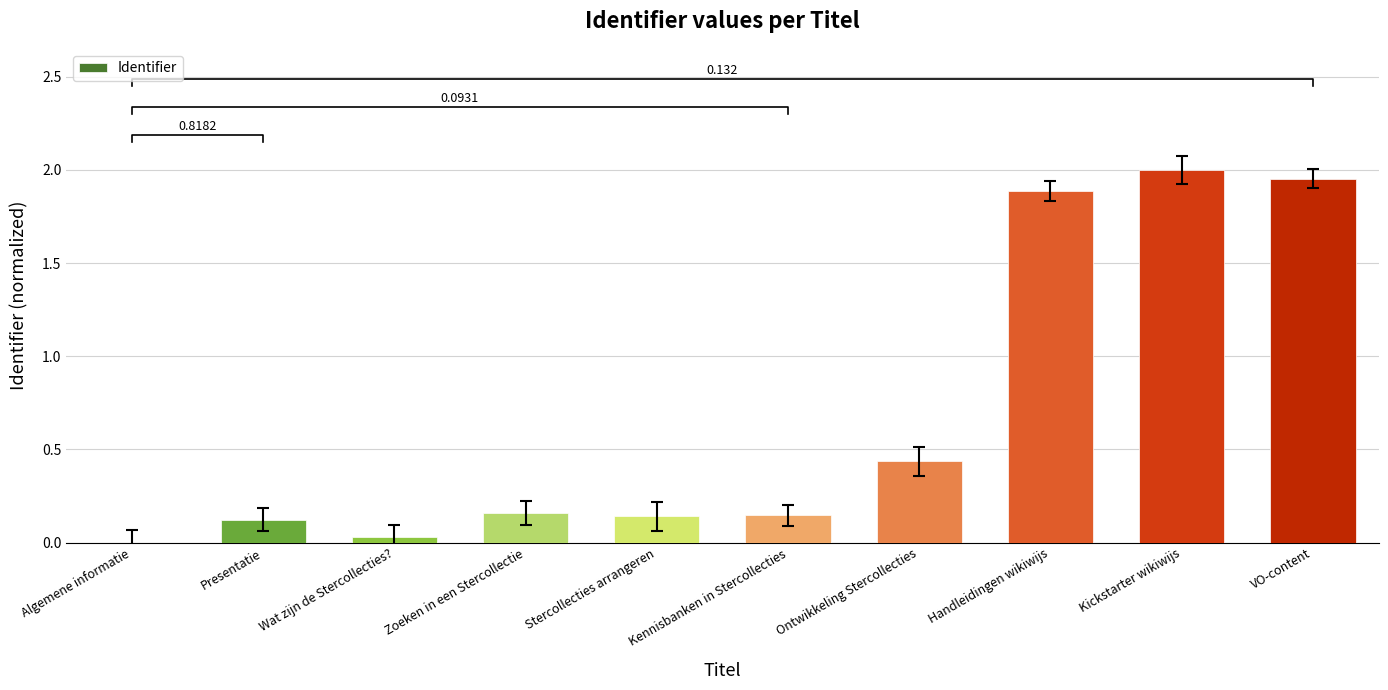

Rank the categories by value from lowest to highest.

Algemene informatie, Wat zijn de Stercollecties?, Presentatie, Stercollecties arrangeren, Kennisbanken in Stercollecties, Zoeken in een Stercollectie, Ontwikkeling Stercollecties, Handleidingen wikiwijs, VO-content, Kickstarter wikiwijs